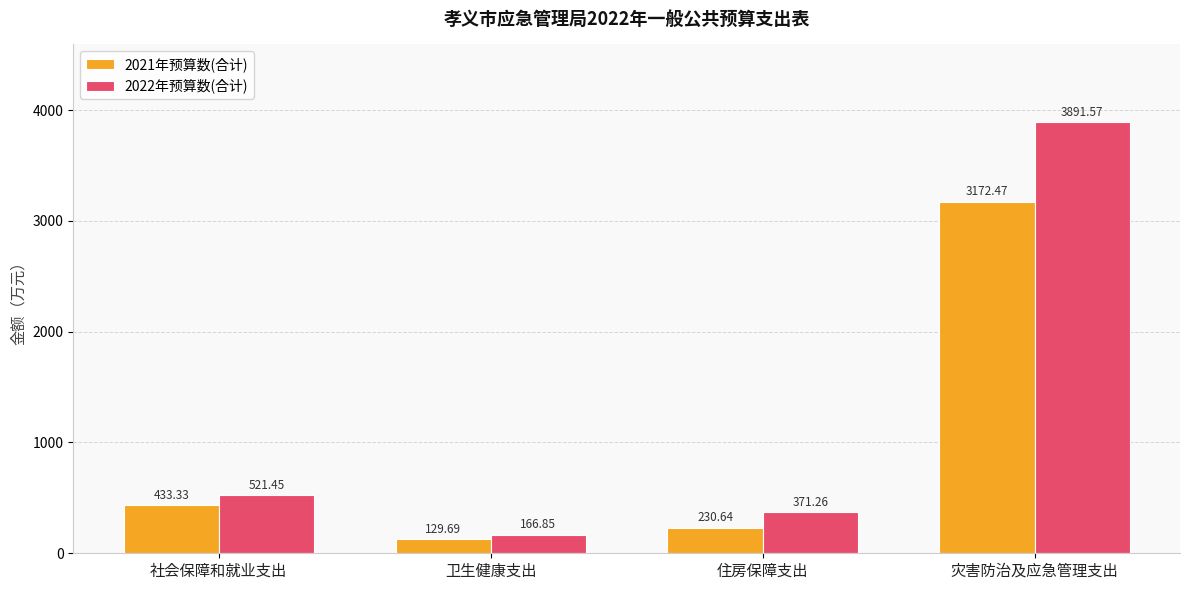

True or false: 2022年预算数(合计) has a value of 3891.6 at 灾害防治及应急管理支出.

True